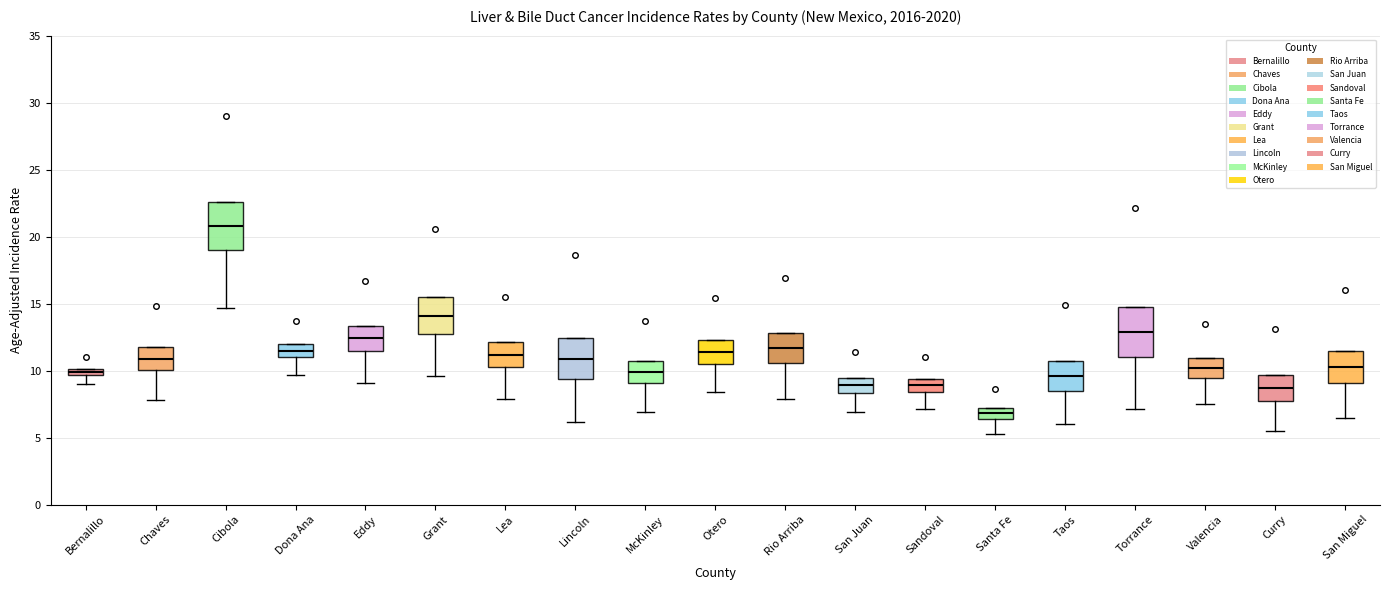

Which box's median line is the lowest?

Santa Fe